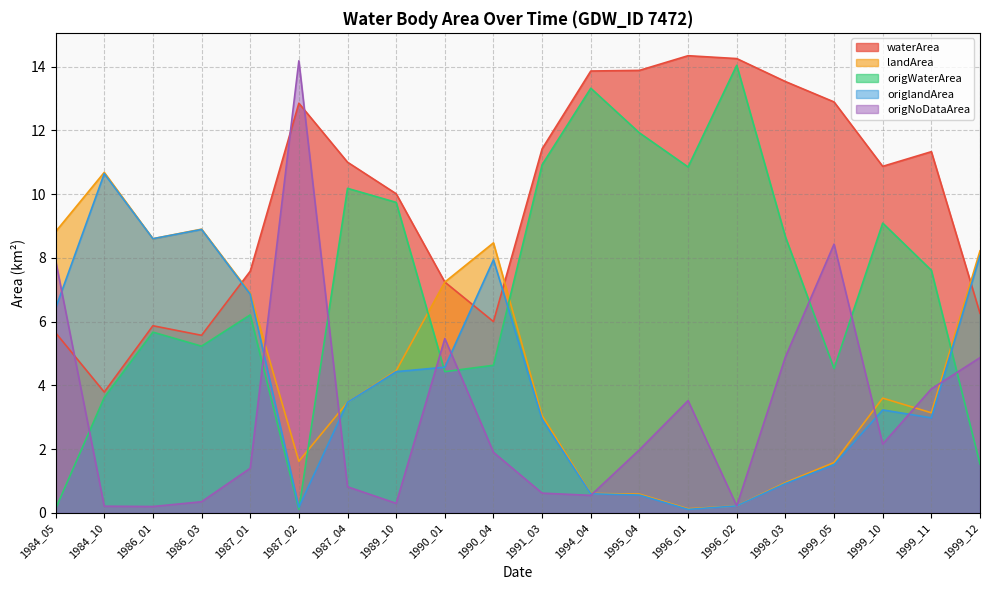

Reading right to left, transcribe all the data shown in this chart.

waterArea: 1999_12=6.3	1999_11=11.3	1999_10=10.9	1999_05=12.9	1998_03=13.5	1996_02=14.2	1996_01=14.3	1995_04=13.9	1994_04=13.9	1991_03=11.4	1990_04=6.0	1990_01=7.2	1989_10=10.0	1987_04=11.0	1987_02=12.8	1987_01=7.6	1986_03=5.6	1986_01=5.9	1984_10=3.8	1984_05=5.7
landArea: 1999_12=8.2	1999_11=3.1	1999_10=3.6	1999_05=1.6	1998_03=0.9	1996_02=0.2	1996_01=0.1	1995_04=0.6	1994_04=0.6	1991_03=3.0	1990_04=8.5	1990_01=7.2	1989_10=4.5	1987_04=3.5	1987_02=1.6	1987_01=6.9	1986_03=8.9	1986_01=8.6	1984_10=10.7	1984_05=8.8
origWaterArea: 1999_12=1.5	1999_11=7.6	1999_10=9.1	1999_05=4.5	1998_03=8.7	1996_02=14.0	1996_01=10.8	1995_04=11.9	1994_04=13.3	1991_03=10.9	1990_04=4.6	1990_01=4.4	1989_10=9.7	1987_04=10.2	1987_02=0.1	1987_01=6.2	1986_03=5.2	1986_01=5.7	1984_10=3.6	1984_05=0.1
origlandArea: 1999_12=8.1	1999_11=3.0	1999_10=3.2	1999_05=1.5	1998_03=0.9	1996_02=0.2	1996_01=0.1	1995_04=0.6	1994_04=0.6	1991_03=2.9	1990_04=7.9	1990_01=4.6	1989_10=4.4	1987_04=3.5	1987_02=0.2	1987_01=6.9	1986_03=8.9	1986_01=8.6	1984_10=10.6	1984_05=6.4
origNoDataArea: 1999_12=4.9	1999_11=3.9	1999_10=2.2	1999_05=8.4	1998_03=4.9	1996_02=0.2	1996_01=3.5	1995_04=2.0	1994_04=0.6	1991_03=0.6	1990_04=1.9	1990_01=5.5	1989_10=0.3	1987_04=0.8	1987_02=14.2	1987_01=1.4	1986_03=0.3	1986_01=0.2	1984_10=0.2	1984_05=7.9